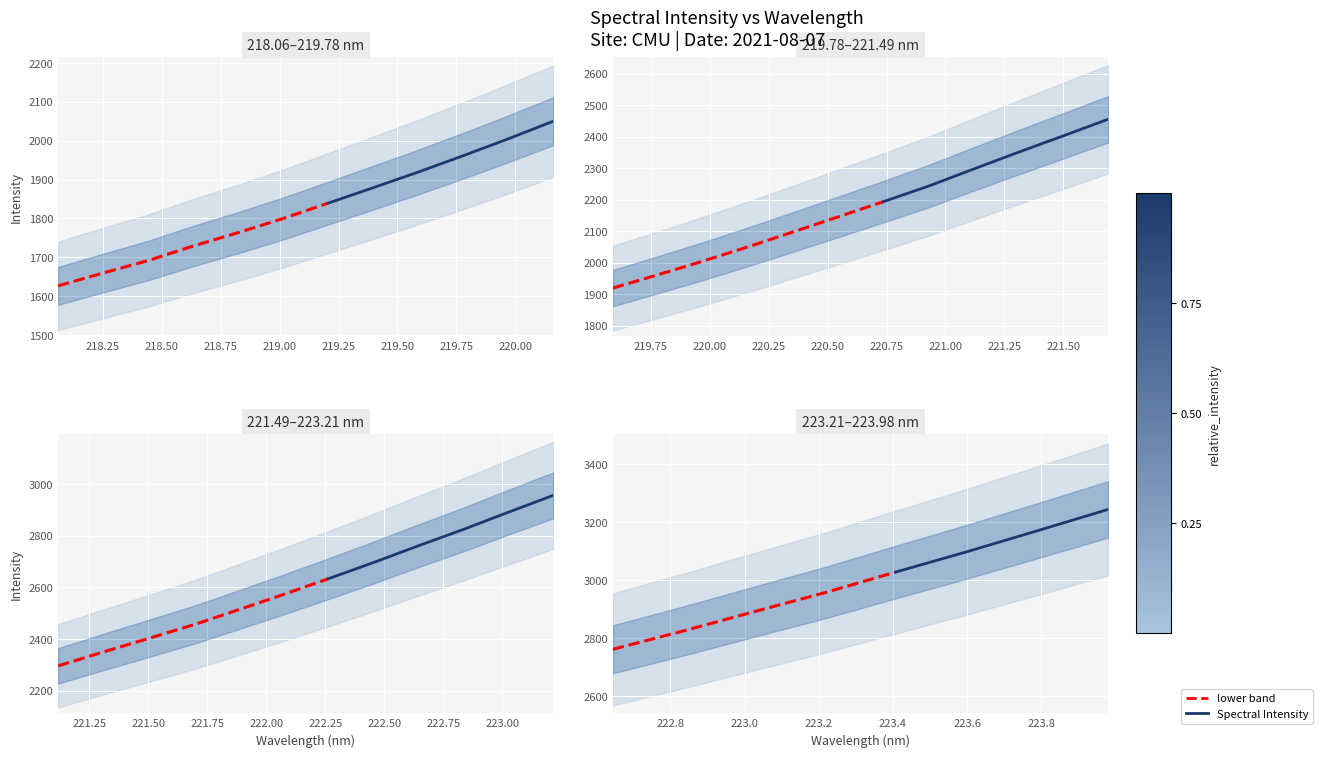

How many values are below 3169?

2